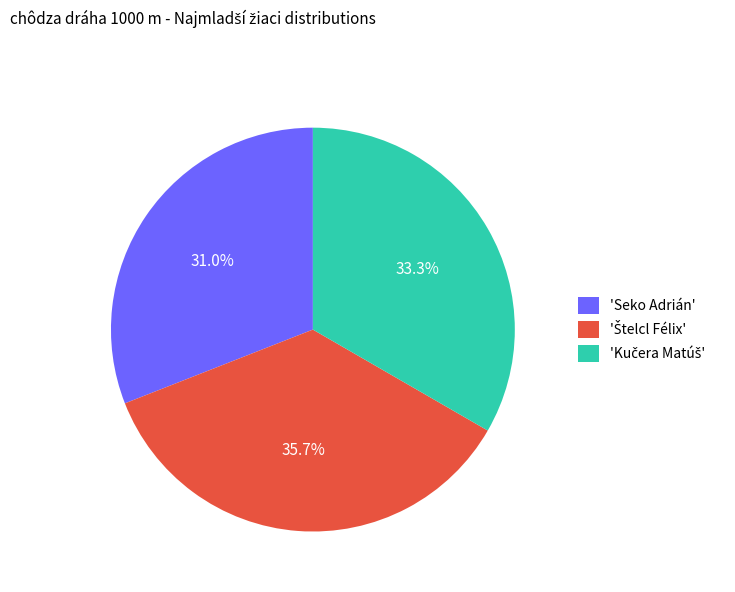

Does any single category account for the majority?

No